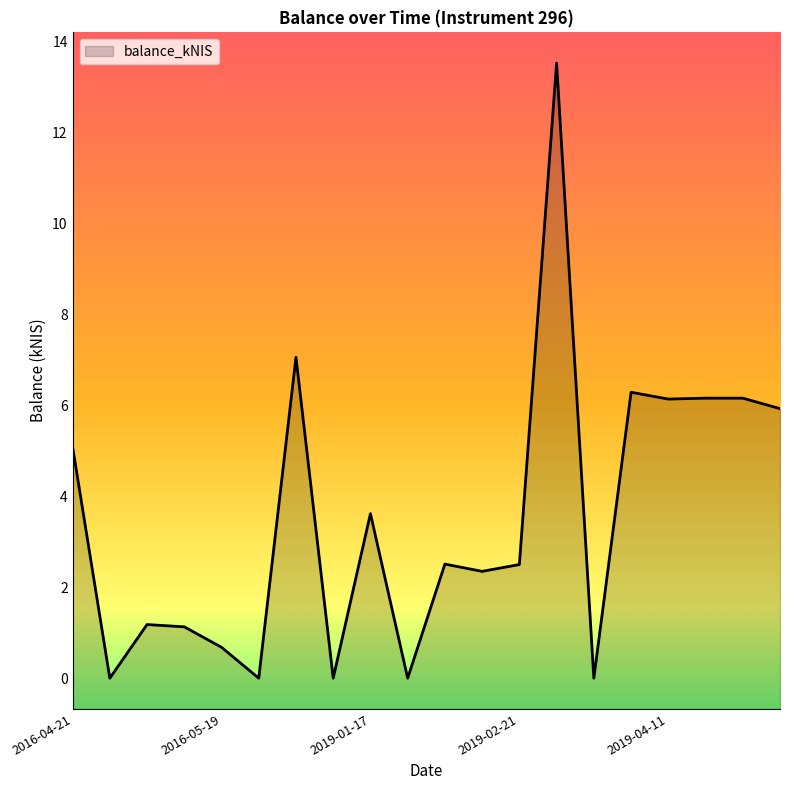

What is the maximum value shown in the chart?

13.5